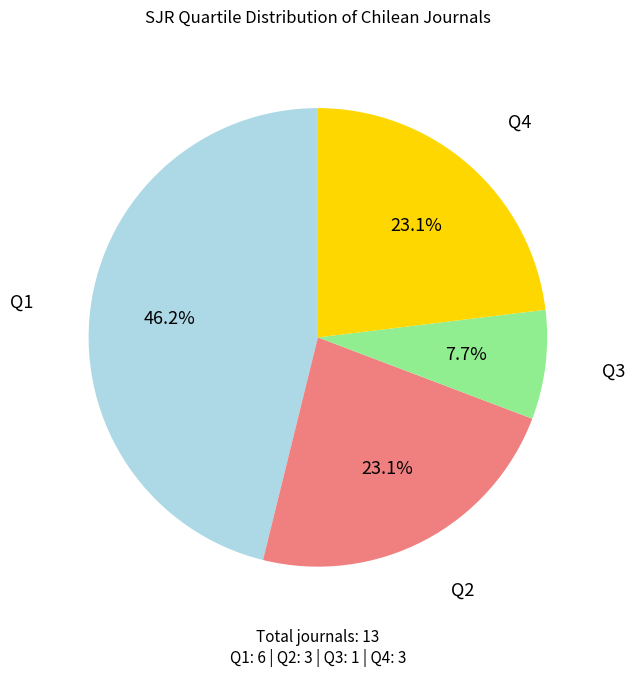

Is there a majority slice in this chart?

No